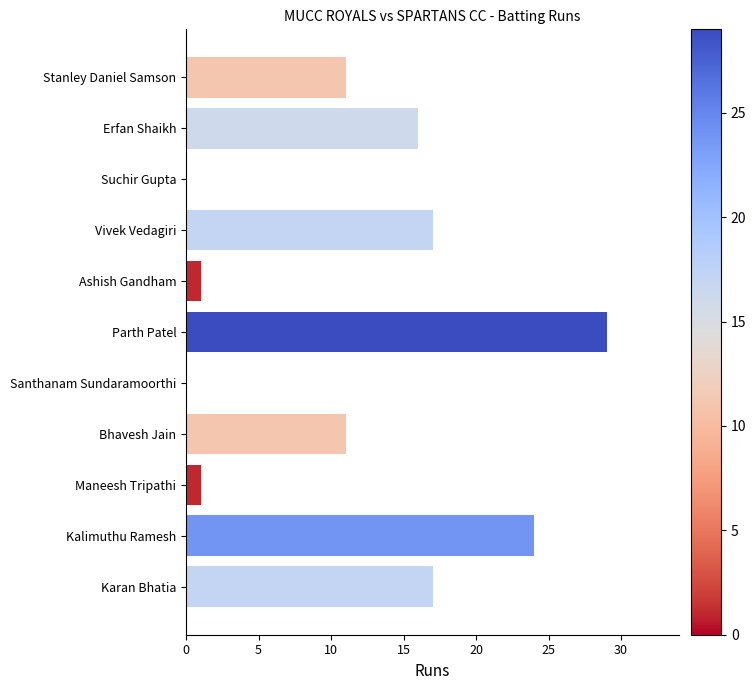

Reading bottom to top, transcribe all the data shown in this chart.

Karan Bhatia=17	Kalimuthu Ramesh=24	Maneesh Tripathi=1	Bhavesh Jain=11	Santhanam Sundaramoorthi=0	Parth Patel=29	Ashish Gandham=1	Vivek Vedagiri=17	Suchir Gupta=0	Erfan Shaikh=16	Stanley Daniel Samson=11